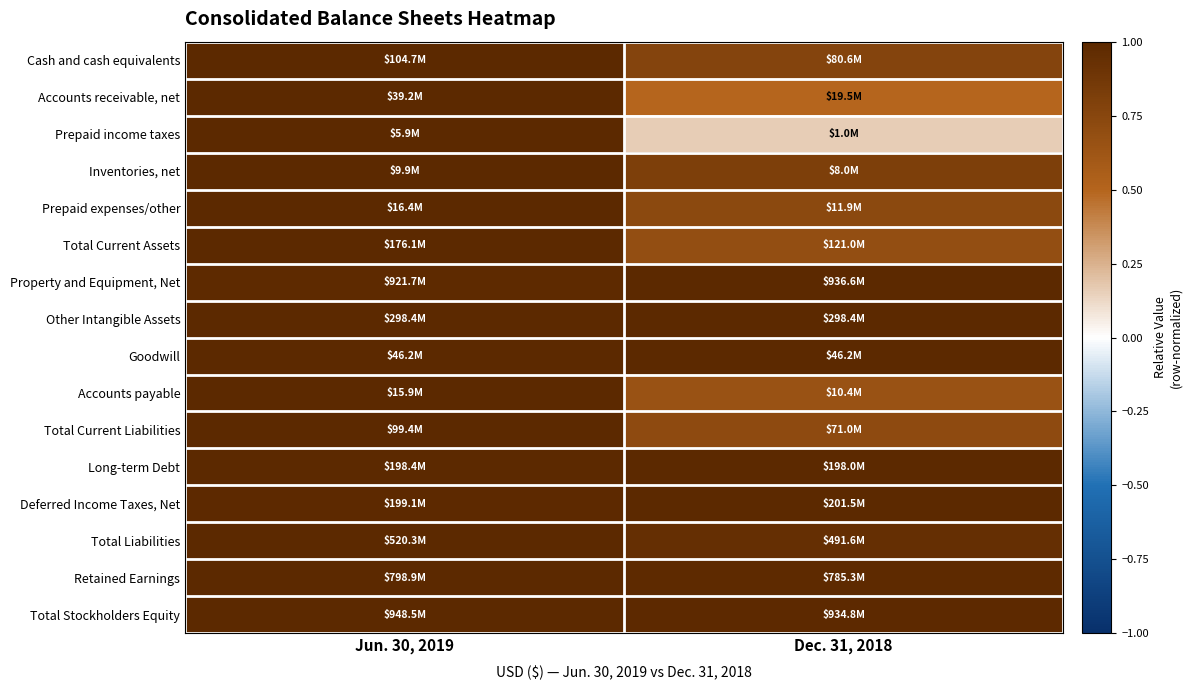

Which has a higher value, Jun. 30, 2019 or Dec. 31, 2018?

Jun. 30, 2019